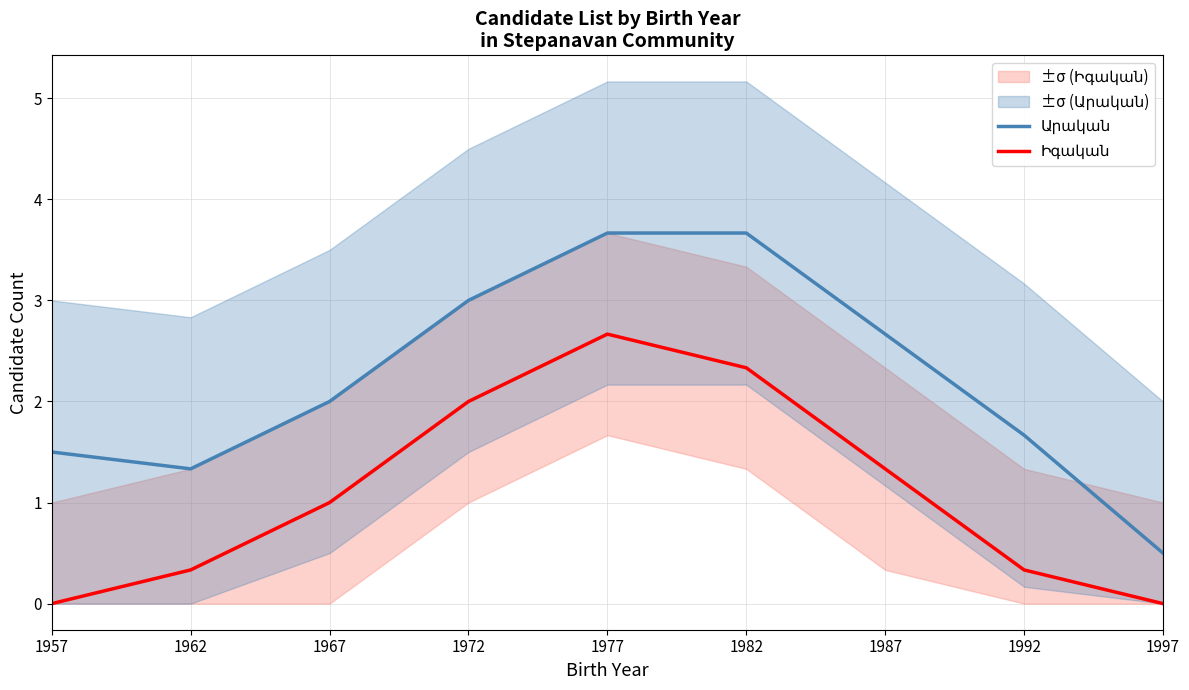

How many lines are shown in the chart?

2